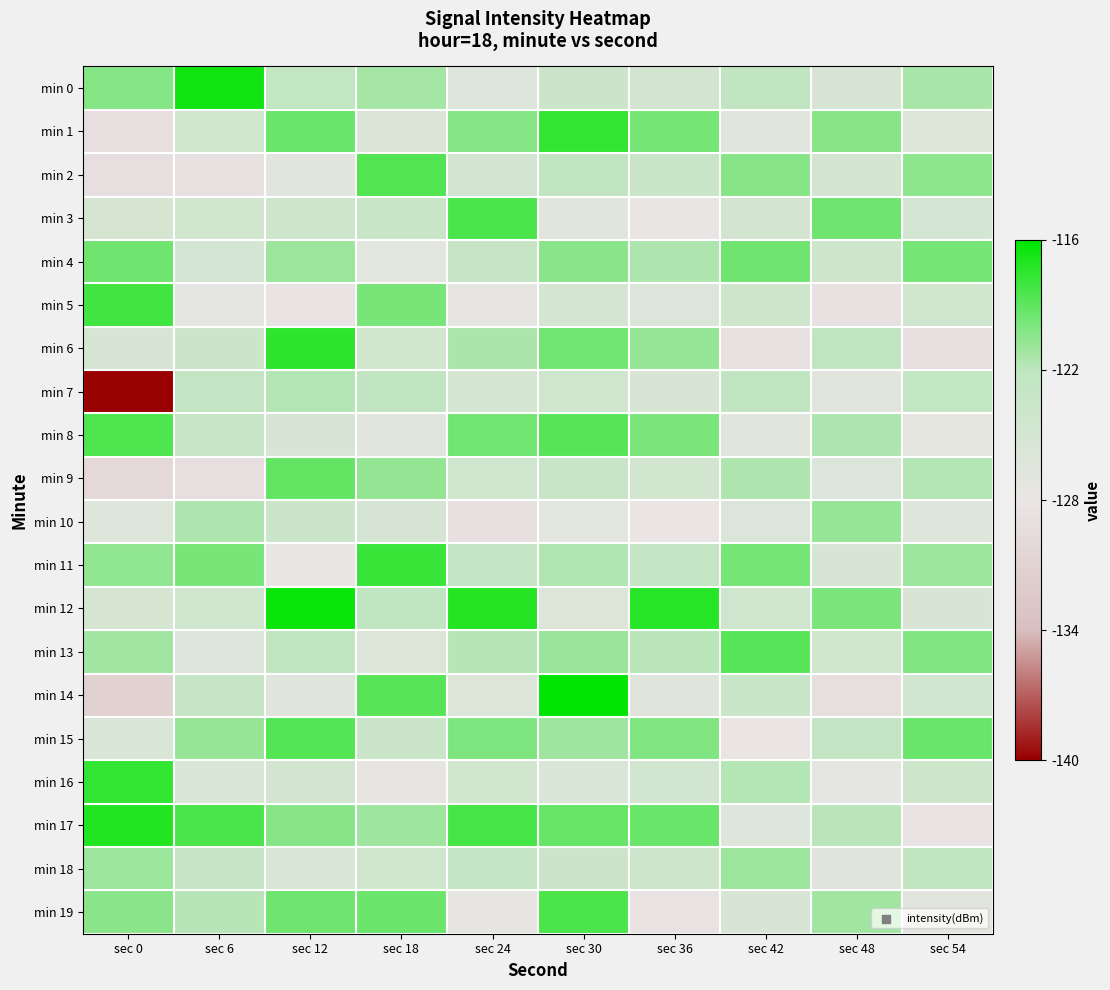

Reading left to right, list all the values displayed in this chart.

min 0: sec 0=-120.1	sec 6=-116.6	sec 12=-122.5	sec 18=-121.2	sec 24=-126.4	sec 30=-123.8	sec 36=-124.9	sec 42=-122.1	sec 48=-125.5	sec 54=-121.3
min 1: sec 0=-128.9	sec 6=-124.2	sec 12=-119.3	sec 18=-125.8	sec 24=-120.2	sec 30=-117.6	sec 36=-119.7	sec 42=-126.7	sec 48=-120.3	sec 54=-125.9
min 2: sec 0=-129.0	sec 6=-128.7	sec 12=-126.7	sec 18=-118.6	sec 24=-124.8	sec 30=-122.2	sec 36=-123.3	sec 42=-120.3	sec 48=-124.9	sec 54=-120.5
min 3: sec 0=-125.0	sec 6=-124.5	sec 12=-124.1	sec 18=-123.4	sec 24=-118.4	sec 30=-126.8	sec 36=-127.9	sec 42=-124.9	sec 48=-119.5	sec 54=-125.1
min 4: sec 0=-119.5	sec 6=-125.1	sec 12=-120.9	sec 18=-127.0	sec 24=-123.0	sec 30=-120.4	sec 36=-121.5	sec 42=-119.5	sec 48=-124.1	sec 54=-119.7
min 5: sec 0=-118.1	sec 6=-127.2	sec 12=-128.3	sec 18=-119.8	sec 24=-127.6	sec 30=-125.0	sec 36=-126.1	sec 42=-124.1	sec 48=-128.7	sec 54=-124.3
min 6: sec 0=-125.4	sec 6=-123.7	sec 12=-117.5	sec 18=-124.6	sec 24=-121.4	sec 30=-119.6	sec 36=-120.7	sec 42=-128.7	sec 48=-122.3	sec 54=-128.9
min 7: sec 0=-140.3	sec 6=-122.6	sec 12=-121.7	sec 18=-122.2	sec 24=-125.0	sec 30=-124.2	sec 36=-125.3	sec 42=-122.3	sec 48=-126.9	sec 54=-122.5
min 8: sec 0=-118.5	sec 6=-123.4	sec 12=-125.3	sec 18=-126.8	sec 24=-119.6	sec 30=-118.8	sec 36=-119.9	sec 42=-126.9	sec 48=-121.5	sec 54=-127.1
min 9: sec 0=-130.1	sec 6=-128.9	sec 12=-119.1	sec 18=-120.6	sec 24=-124.2	sec 30=-123.4	sec 36=-124.5	sec 42=-121.5	sec 48=-126.1	sec 54=-121.7
min 10: sec 0=-126.3	sec 6=-121.5	sec 12=-123.7	sec 18=-125.2	sec 24=-128.8	sec 30=-127.0	sec 36=-128.1	sec 42=-126.1	sec 48=-120.7	sec 54=-126.3
min 11: sec 0=-120.6	sec 6=-119.8	sec 12=-127.9	sec 18=-117.8	sec 24=-122.6	sec 30=-121.6	sec 36=-122.7	sec 42=-119.7	sec 48=-125.3	sec 54=-120.9
min 12: sec 0=-125.1	sec 6=-124.3	sec 12=-116.3	sec 18=-122.4	sec 24=-117.2	sec 30=-126.2	sec 36=-117.3	sec 42=-124.3	sec 48=-119.9	sec 54=-125.5
min 13: sec 0=-121.1	sec 6=-126.1	sec 12=-122.1	sec 18=-126.0	sec 24=-121.8	sec 30=-120.8	sec 36=-121.9	sec 42=-118.9	sec 48=-124.5	sec 54=-120.1
min 14: sec 0=-131.2	sec 6=-122.9	sec 12=-126.5	sec 18=-118.8	sec 24=-126.2	sec 30=-115.4	sec 36=-126.5	sec 42=-123.5	sec 48=-129.1	sec 54=-124.7
min 15: sec 0=-125.6	sec 6=-120.7	sec 12=-118.7	sec 18=-123.6	sec 24=-120.0	sec 30=-121.0	sec 36=-120.1	sec 42=-128.1	sec 48=-122.7	sec 54=-119.3
min 16: sec 0=-117.6	sec 6=-125.6	sec 12=-124.9	sec 18=-127.4	sec 24=-124.6	sec 30=-125.6	sec 36=-124.7	sec 42=-121.7	sec 48=-127.3	sec 54=-123.9
min 17: sec 0=-117.1	sec 6=-118.4	sec 12=-120.3	sec 18=-121.0	sec 24=-118.2	sec 30=-119.2	sec 36=-119.3	sec 42=-126.3	sec 48=-121.9	sec 54=-128.5
min 18: sec 0=-121.0	sec 6=-123.2	sec 12=-125.7	sec 18=-124.2	sec 24=-122.8	sec 30=-123.8	sec 36=-123.9	sec 42=-120.9	sec 48=-126.5	sec 54=-122.1
min 19: sec 0=-120.4	sec 6=-121.8	sec 12=-119.5	sec 18=-119.4	sec 24=-127.4	sec 30=-118.4	sec 36=-128.5	sec 42=-125.5	sec 48=-121.1	sec 54=-126.7